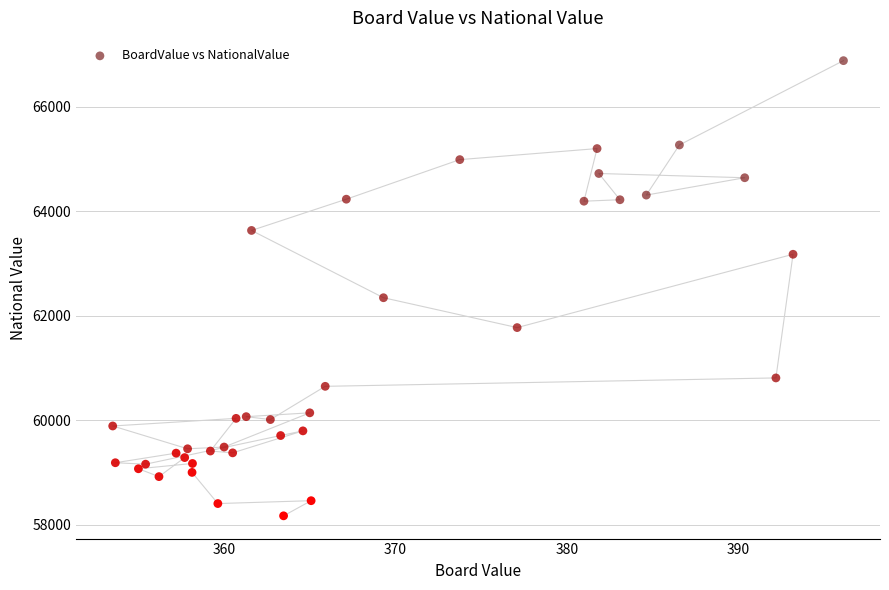

What Y value in the scatter plot is closest to 62528?

62346.6